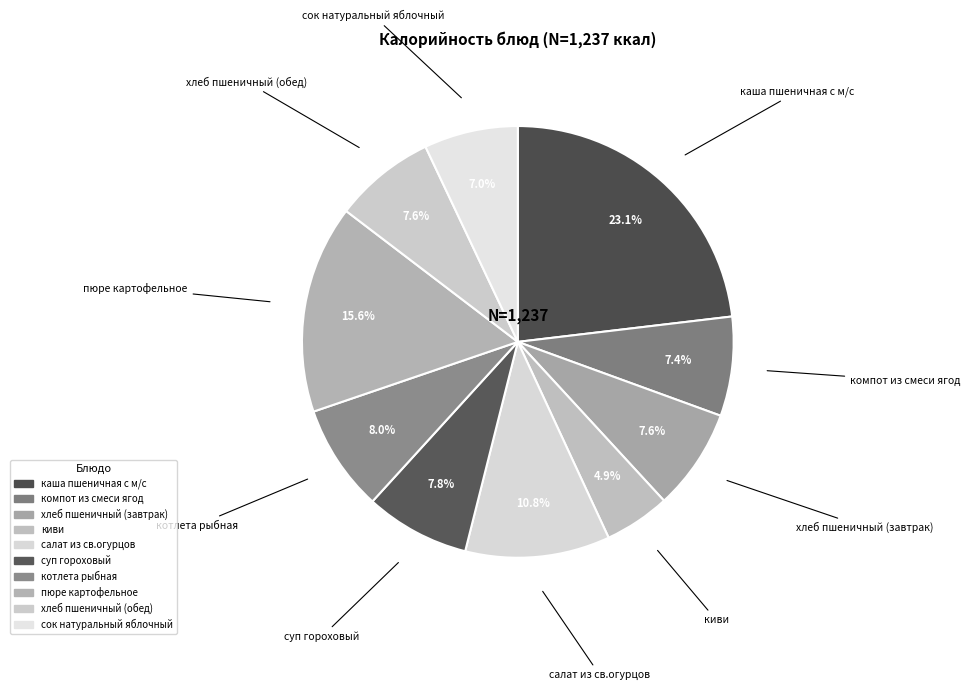

What percentage do котлета рыбная and каша пшеничная с м/с together represent?

31.1%